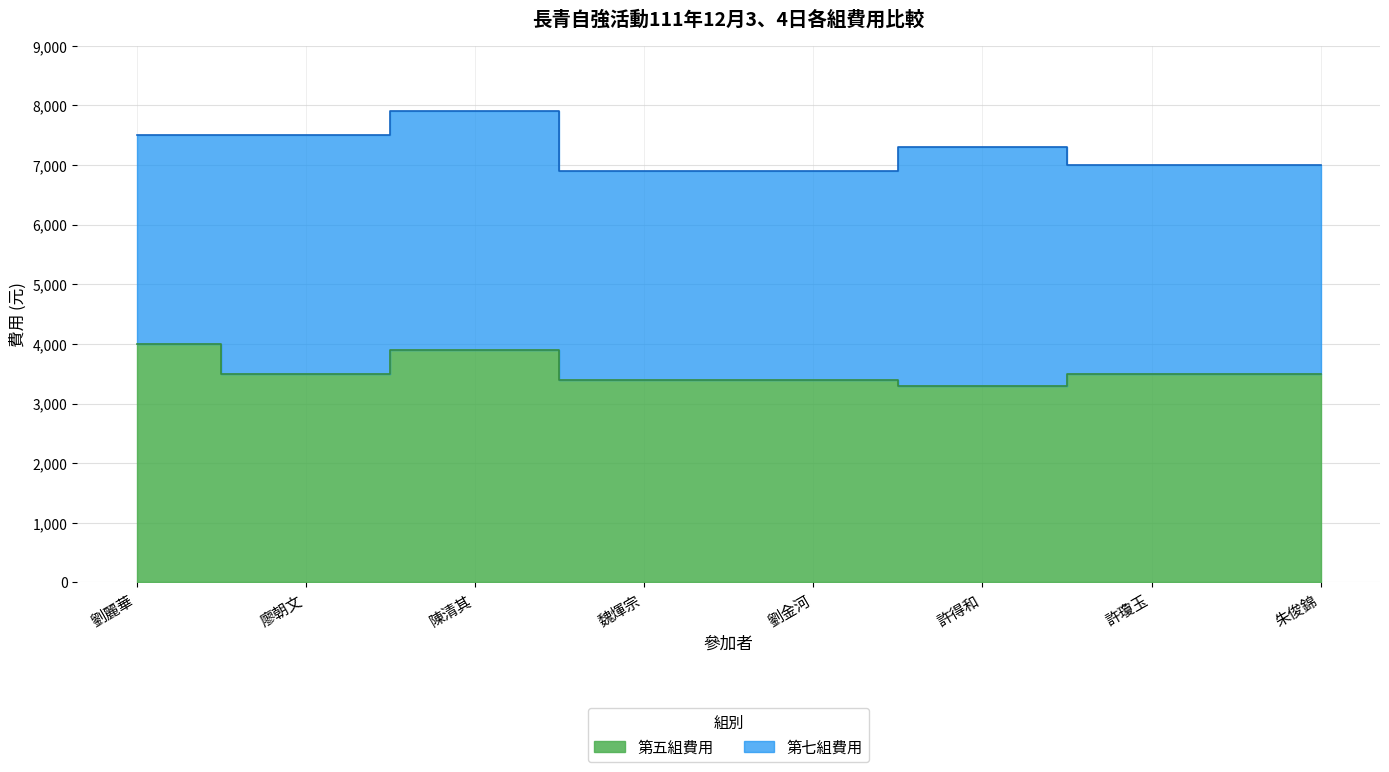

Where is the first local maximum?

陳清其